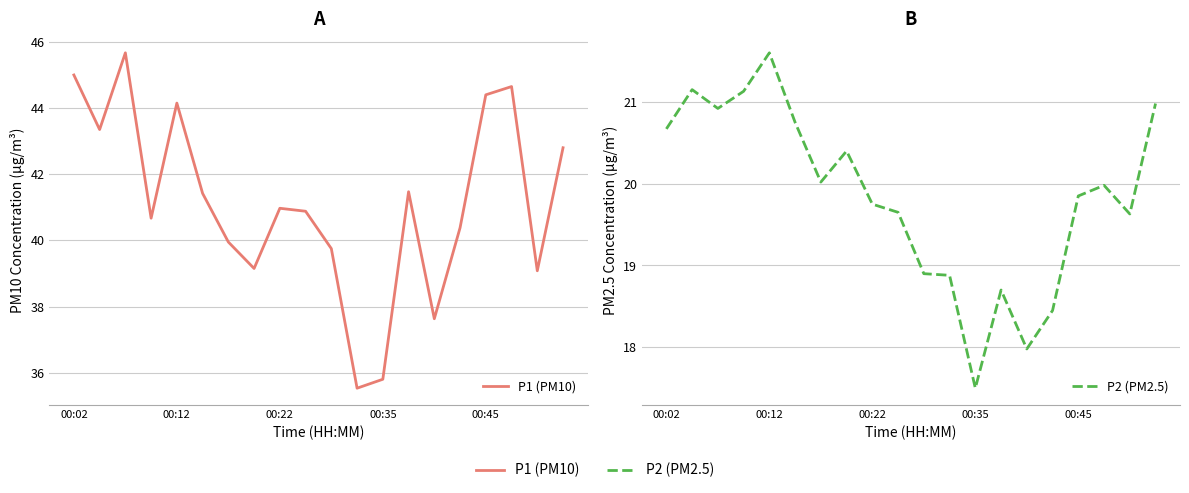

Between 00:35 and 10, which series saw the biggest shift?

P2 (PM2.5)